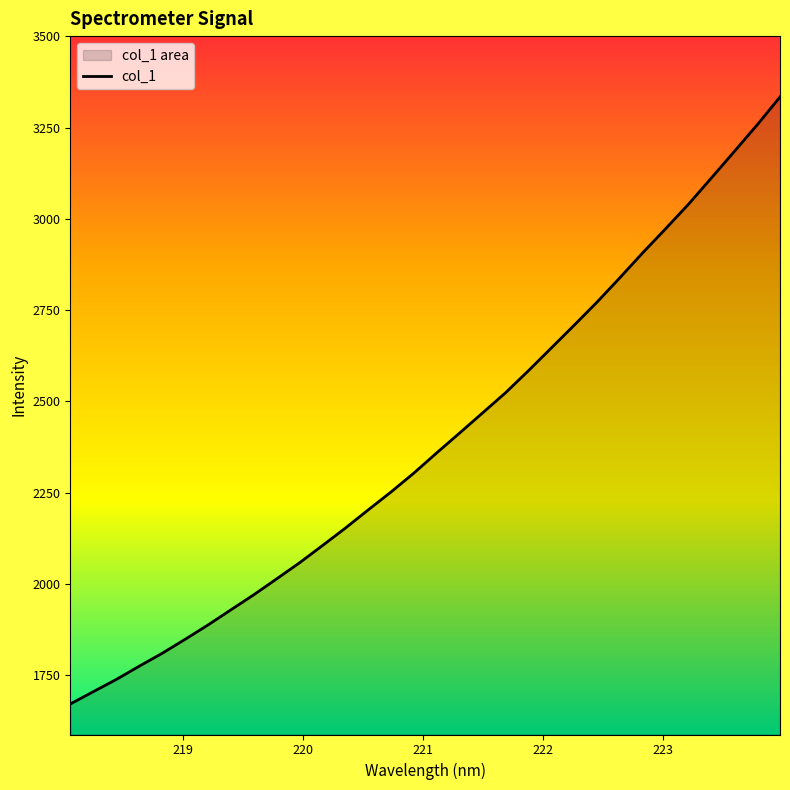

Count the number of data series in this chart.

1